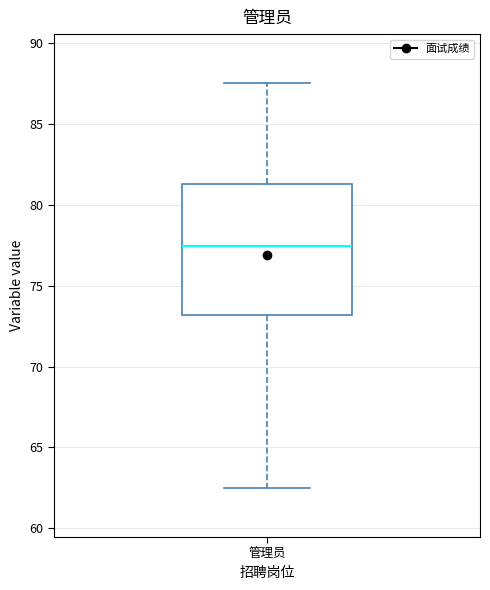

Read this box plot against the y-axis: the position of the median line, the range covered by the box, and the ends of both whiskers. The values are not printed on the chart, so give them approximately, as read against the axis.

median 77.5, box 73.0 to 81.5, whiskers 62.5 to 87.5